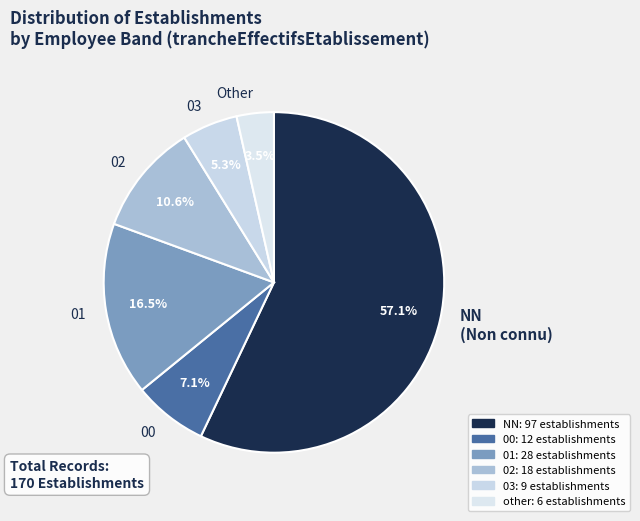

How many segments does this pie chart have?

6